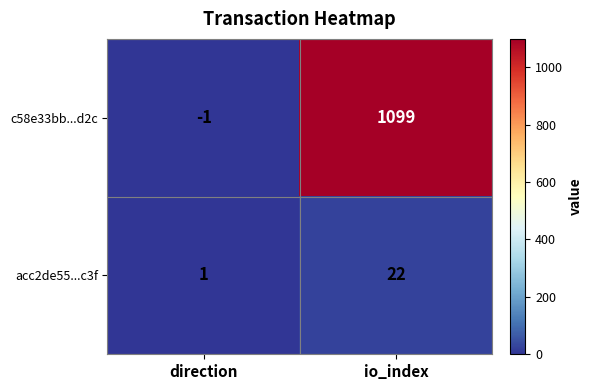

List the series in order of their overall mean, highest first.

c58e33bb...d2c, acc2de55...c3f